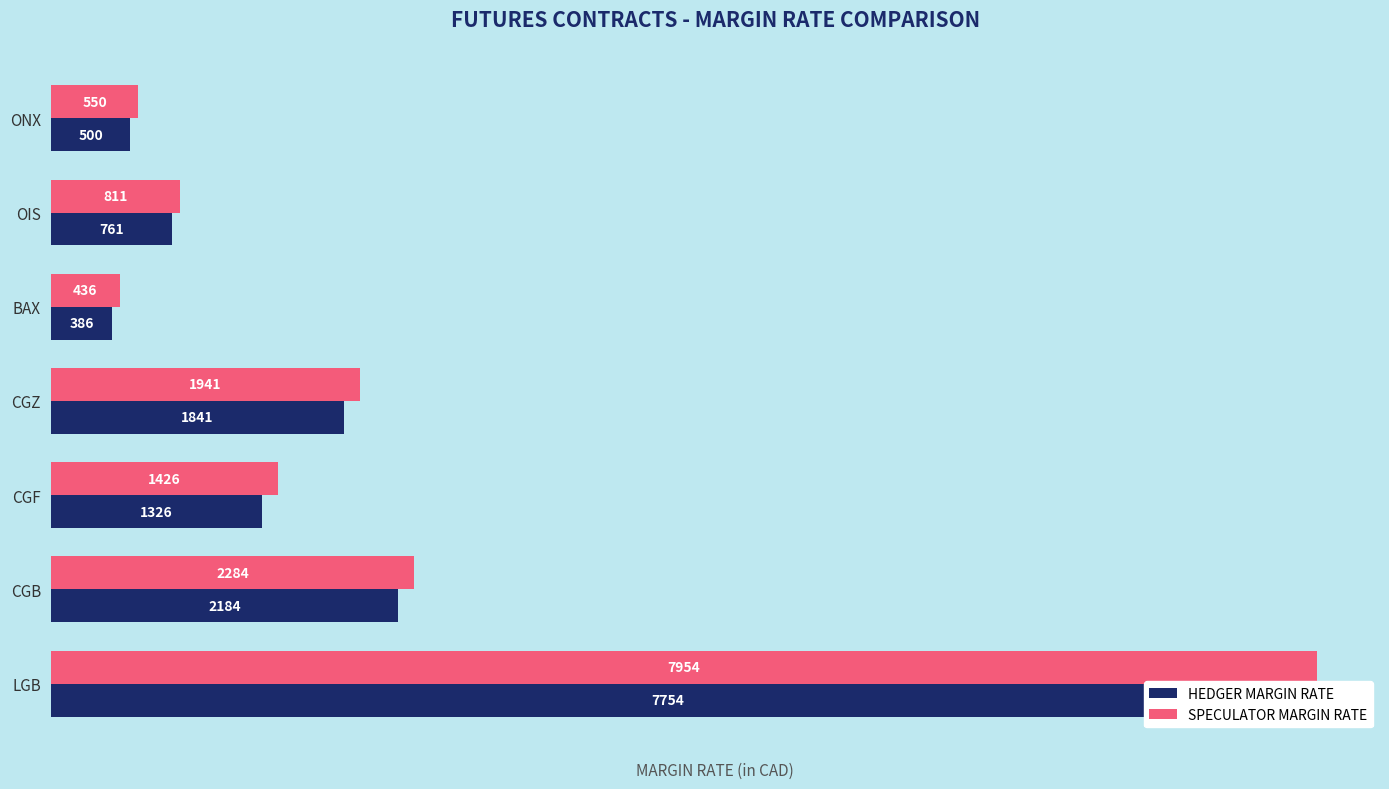

The HEDGER MARGIN RATE series shows 1174 at OIS. True or false?

False